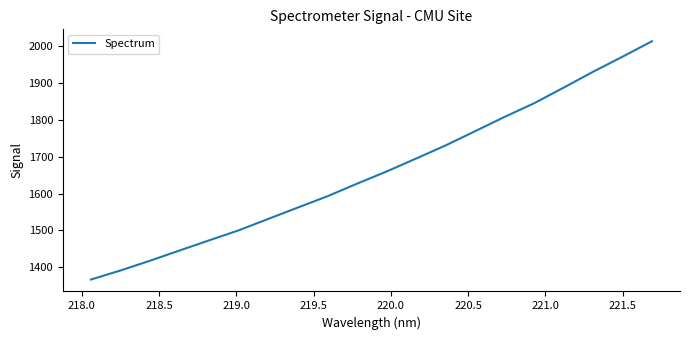

What is the maximum value shown in the chart?

2012.1